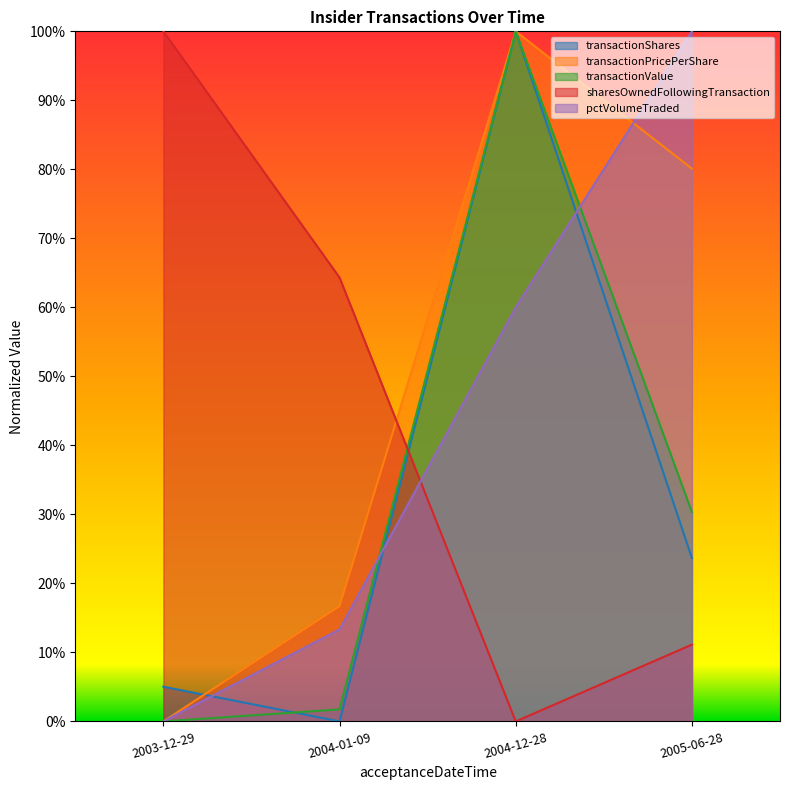

True or false: transactionPricePerShare and transactionValue intersect in this chart.

False